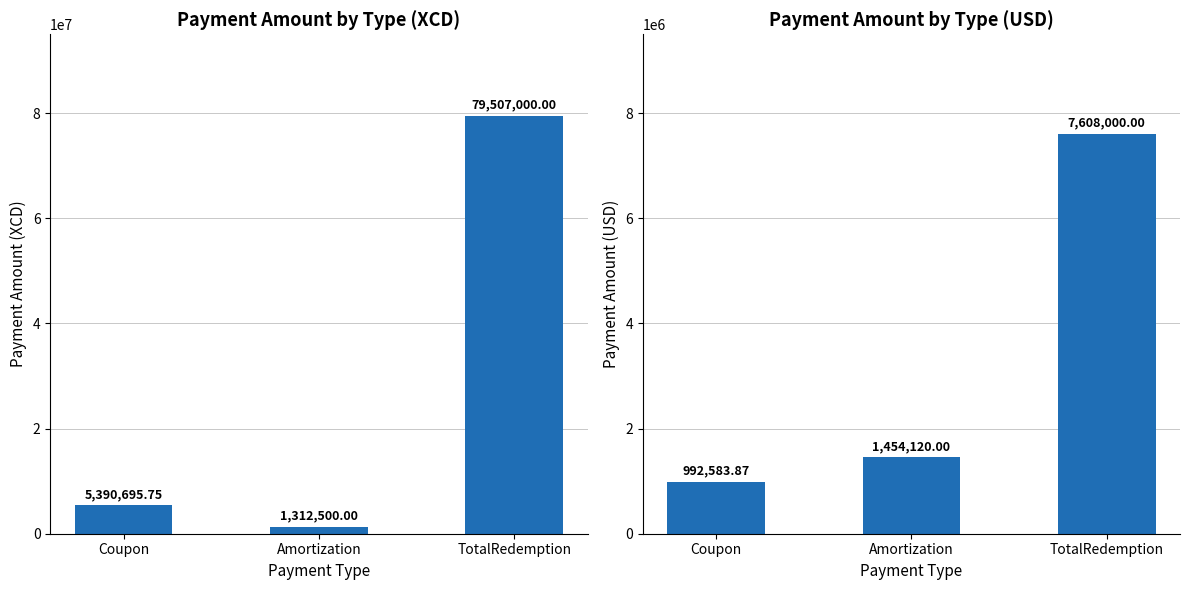

What is the minimum value shown in the chart?

992583.9